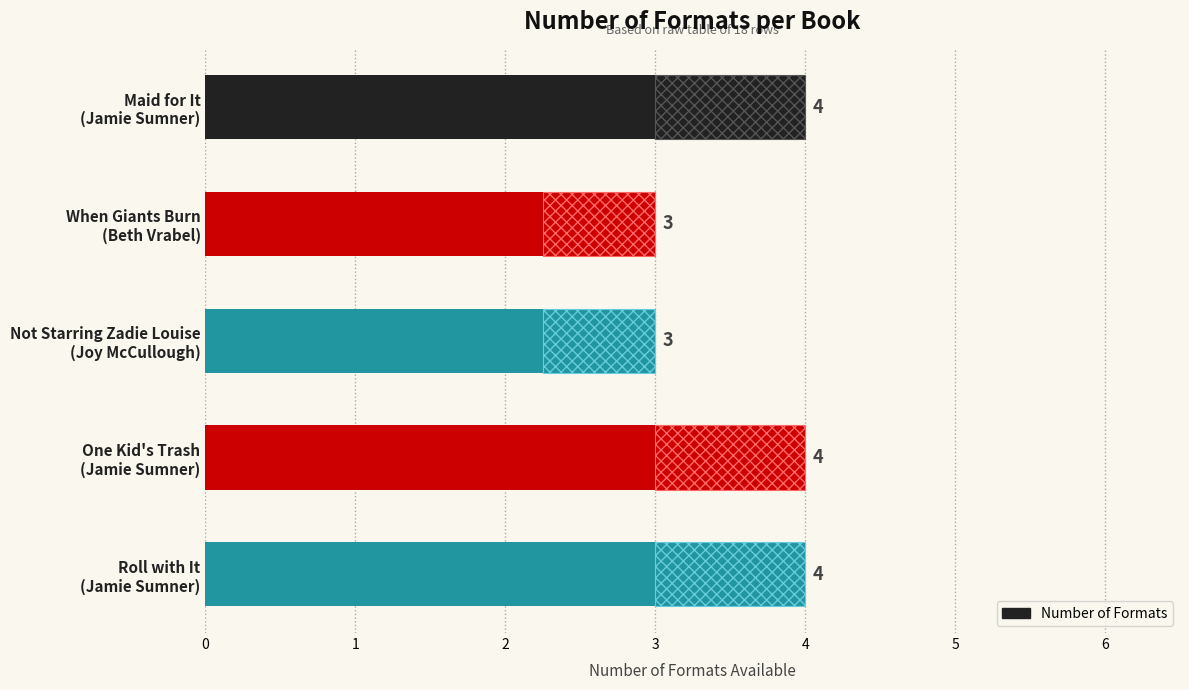

Does the chart contain any negative values?

No